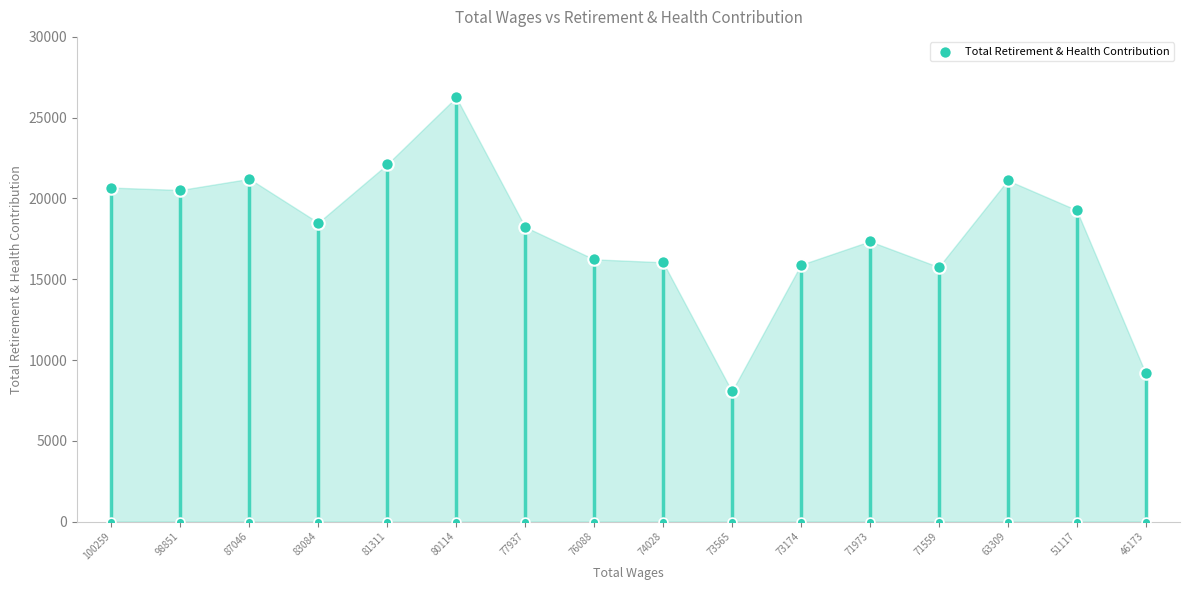

What is the ratio of the value at 81311 to the value at 71559?

1.4